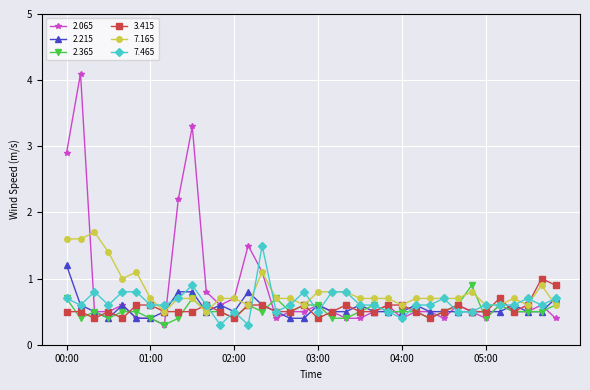

How many lines are shown in the chart?

6